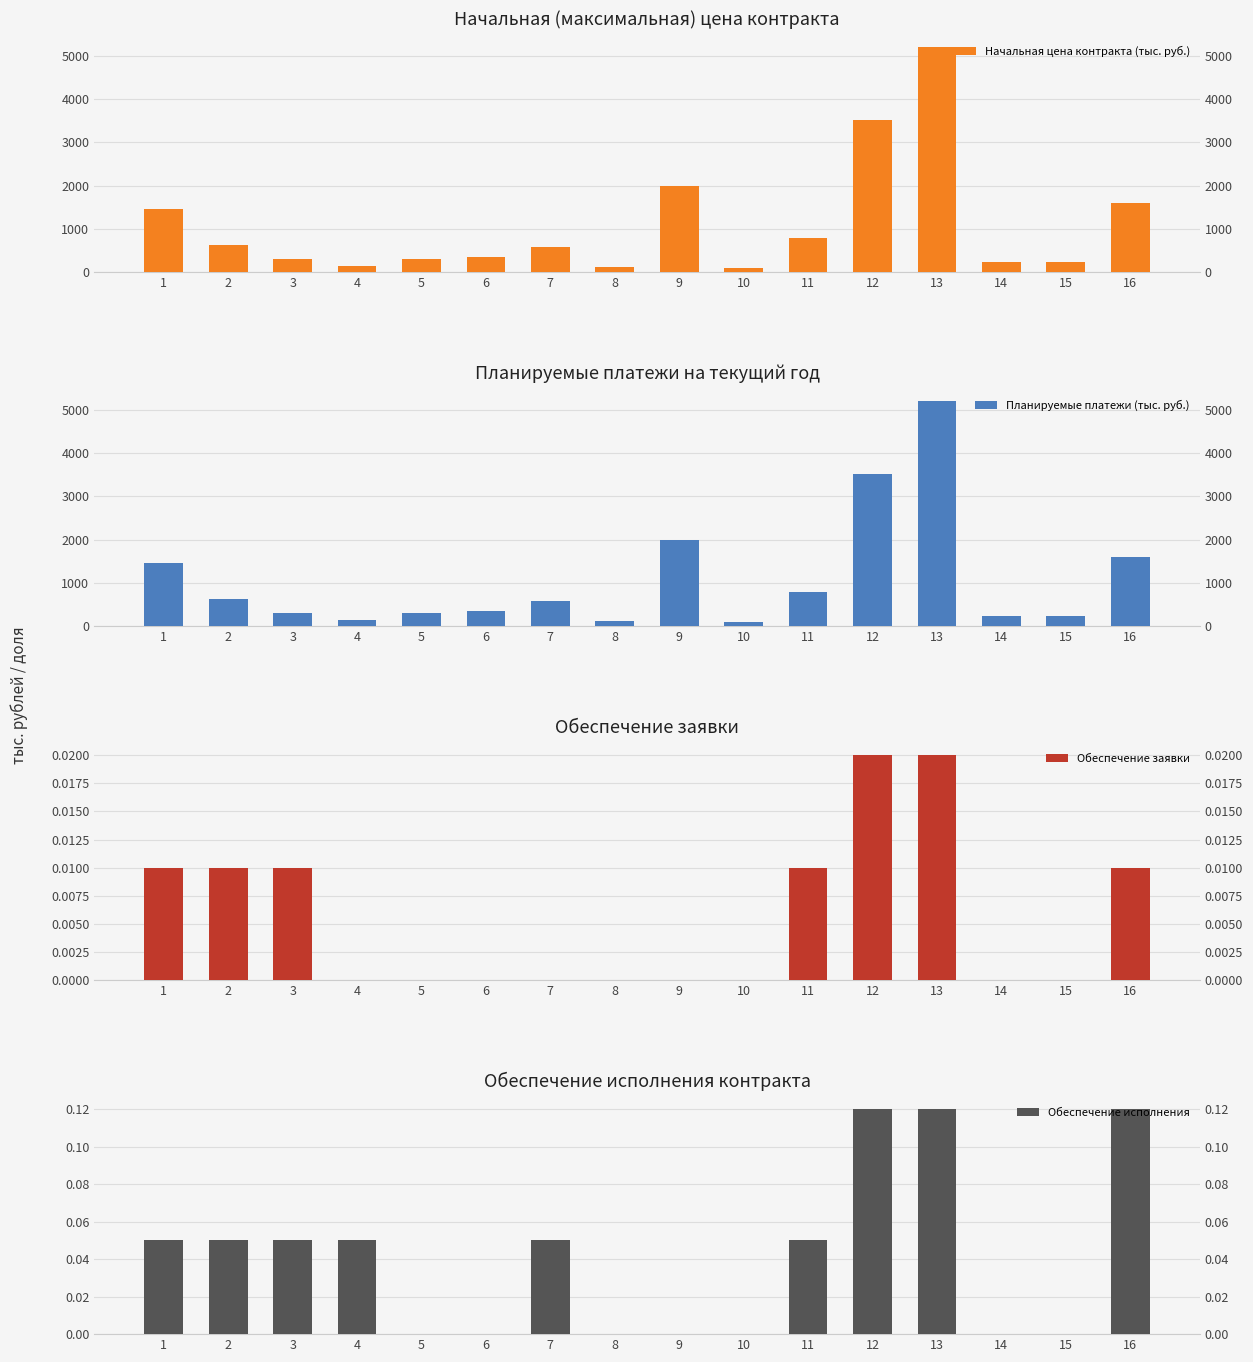

Which series has the widest spread of values?

Начальная цена контракта (тыс. руб.)